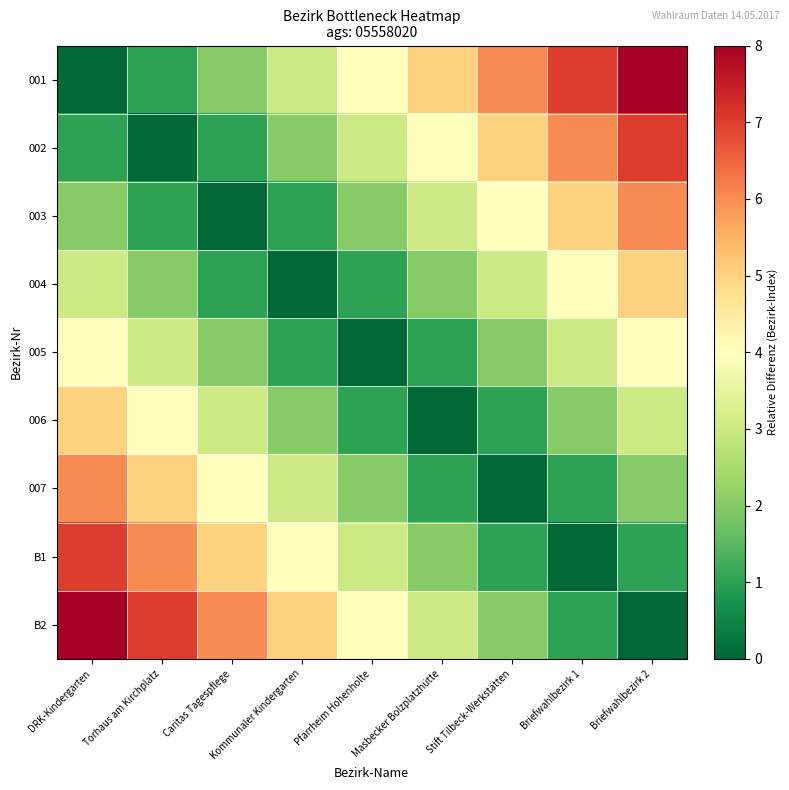

Which series has the largest range (max minus min)?

001